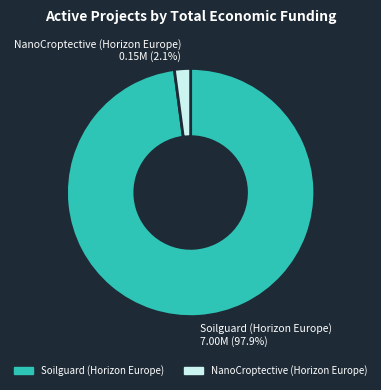

What is the smallest slice in the pie chart?

NanoCroptective (Horizon Europe)